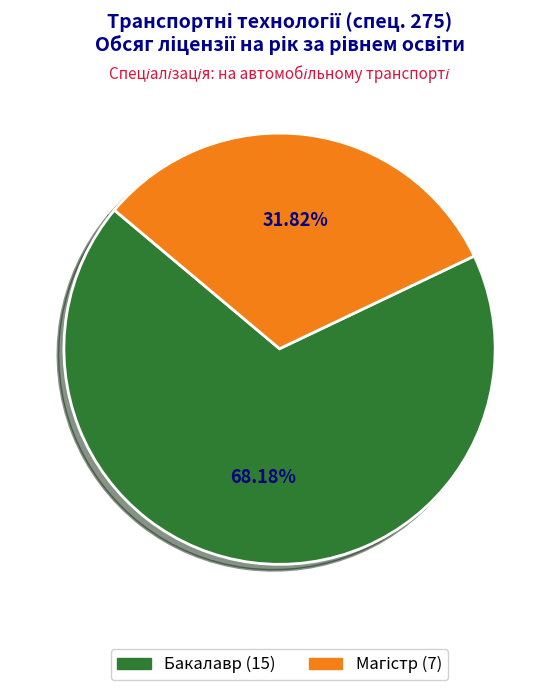

Is Бакалавр the majority of the pie?

Yes